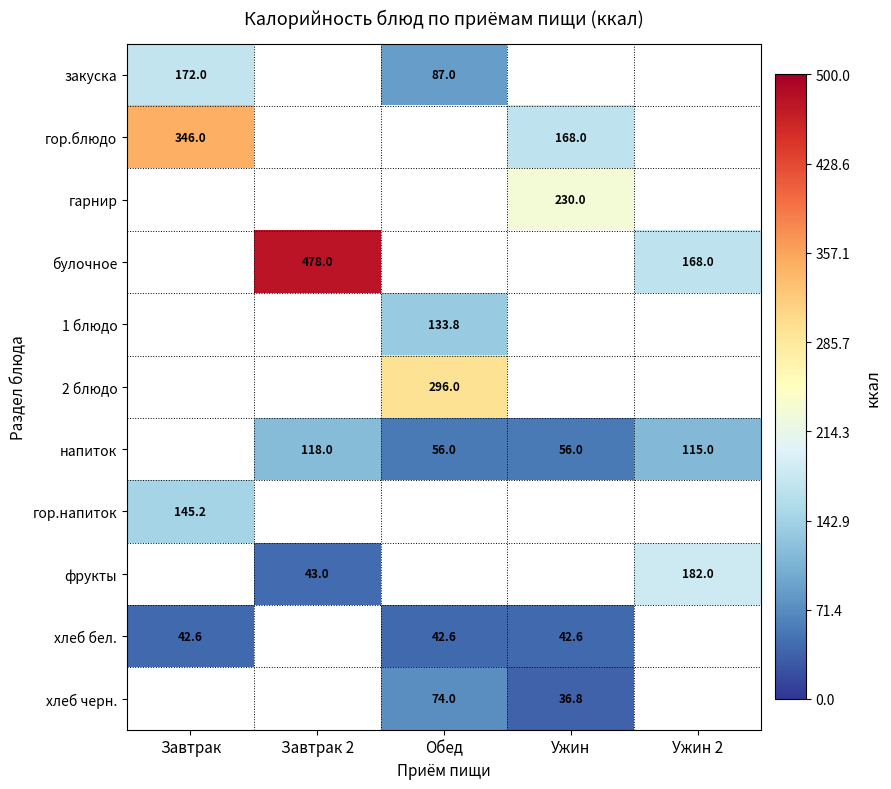

How many distinct data groups are displayed?

11